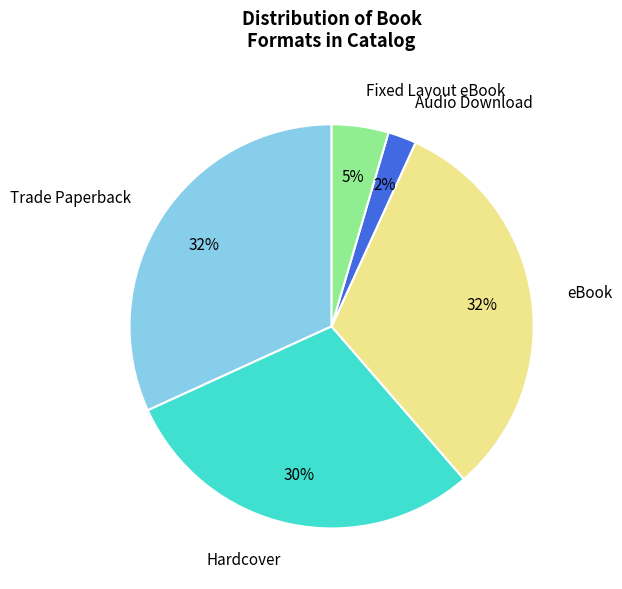

Do Hardcover and Audio Download together represent more than half of the pie?

No